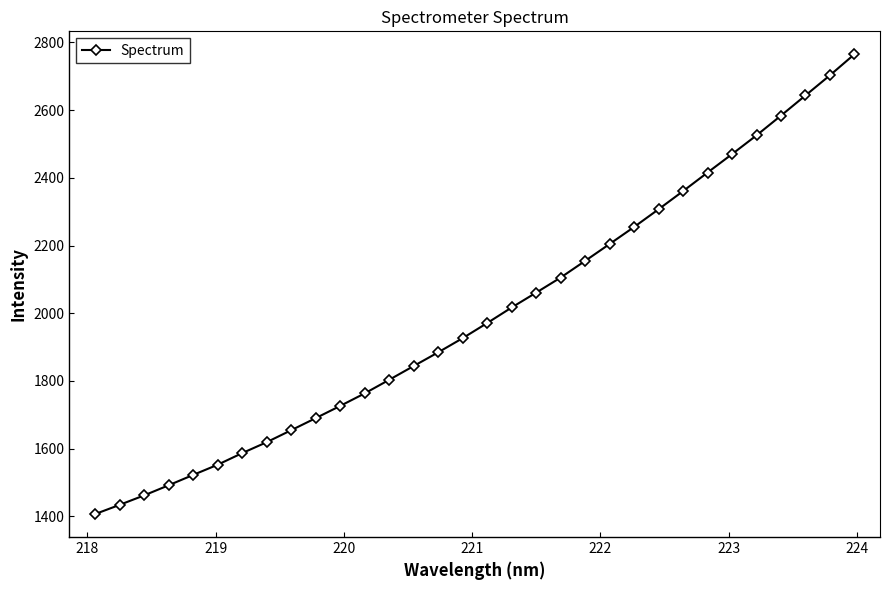

True or false: there are more than 2 points higher than both neighbors.

False